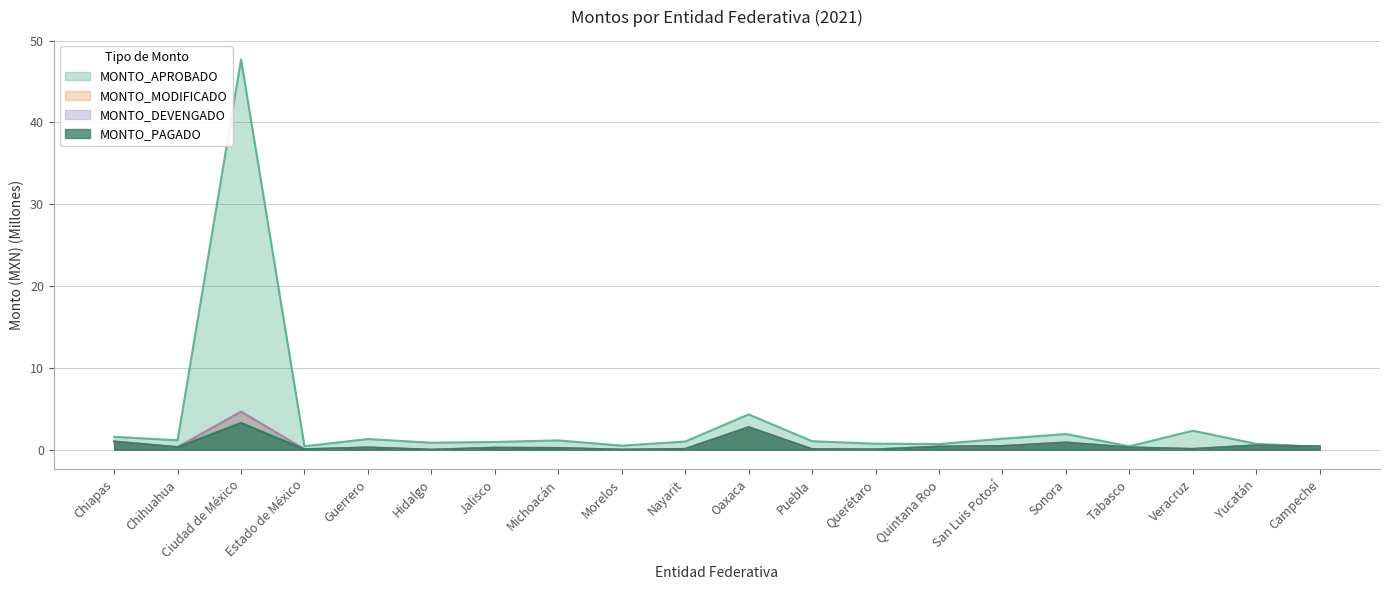

How many data points does each series have?

20